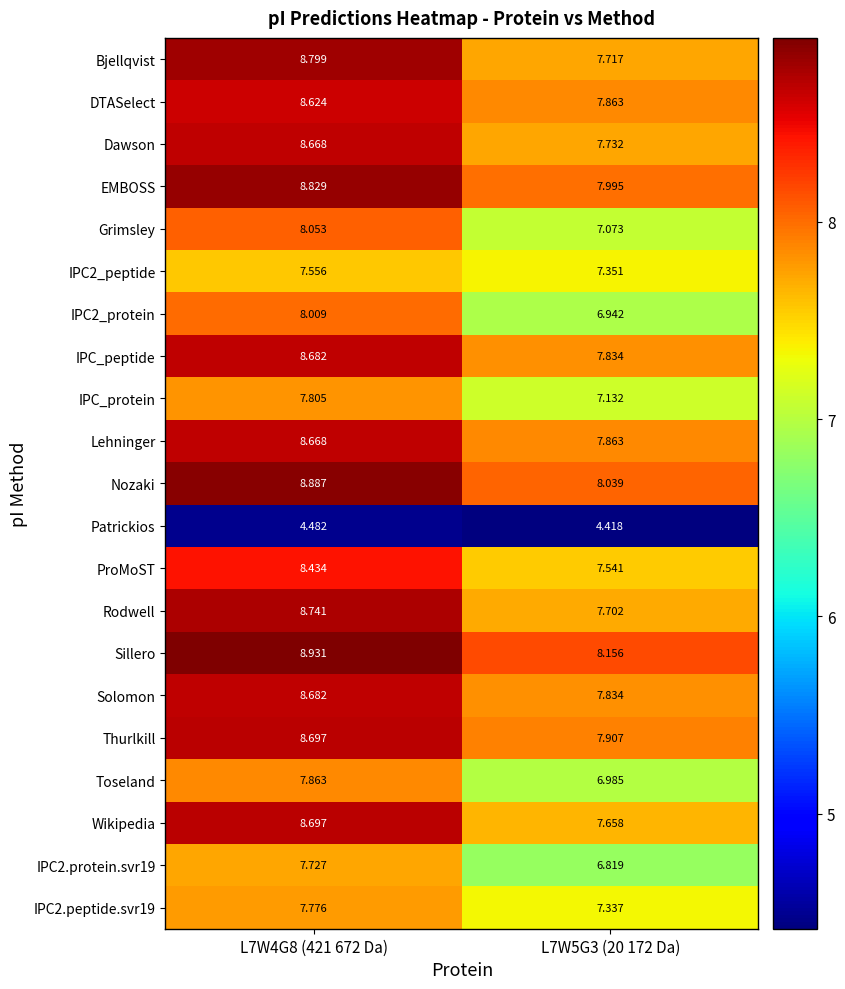

Which series has the widest spread of values?

Bjellqvist